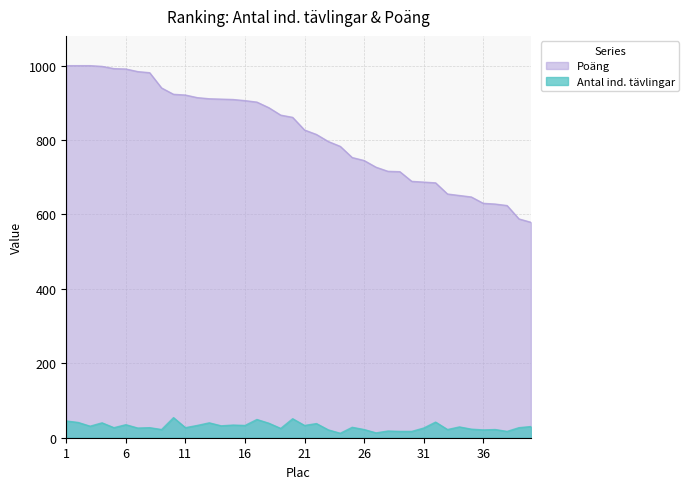

At which category is the sum across all series the highest?

1